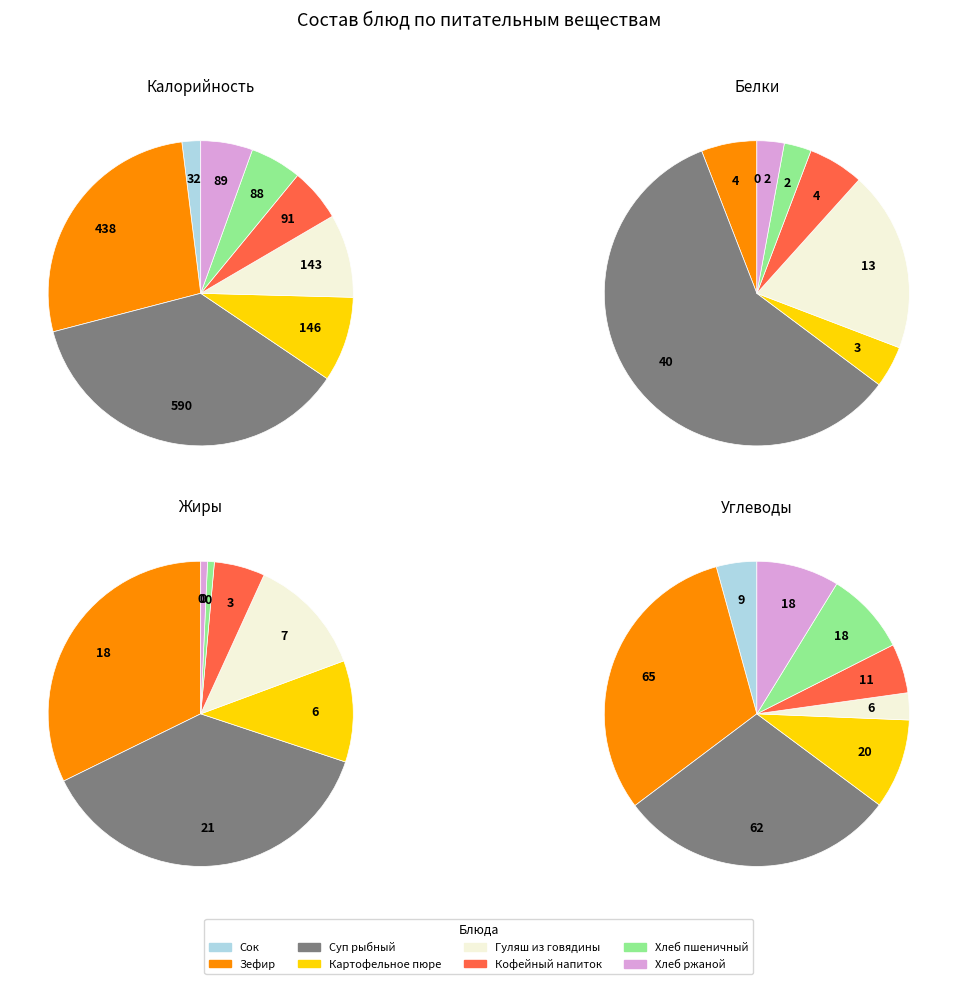

To the nearest percent, what is the difference between the largest and smallest slice percentages?

28%